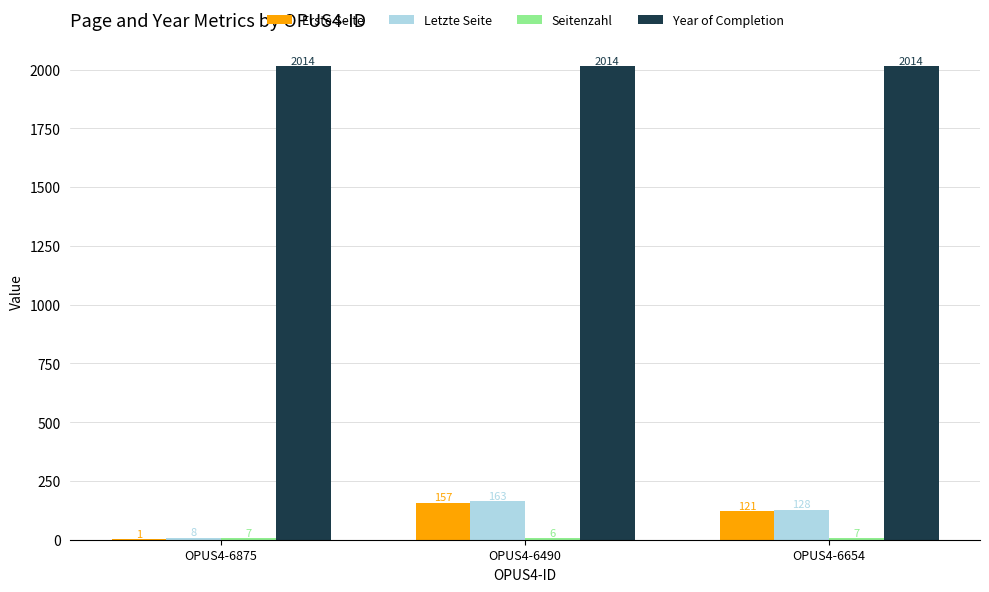

Is it true that Letzte Seite equals 37 at OPUS4-6490?

False